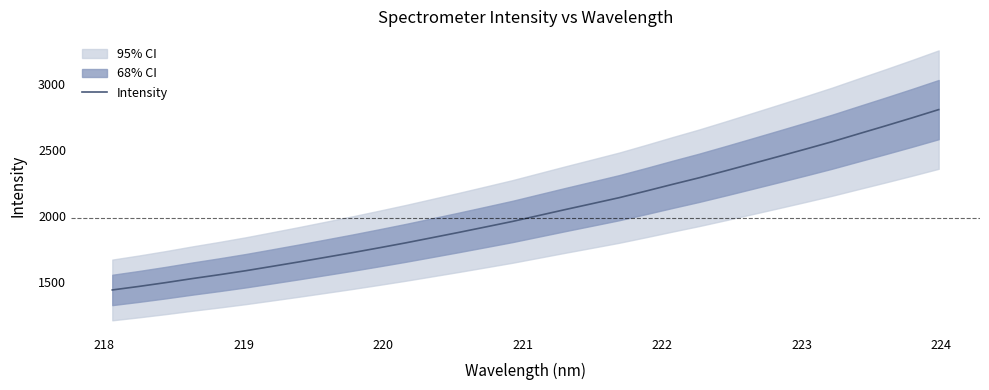

What is the greatest value displayed?

2805.4